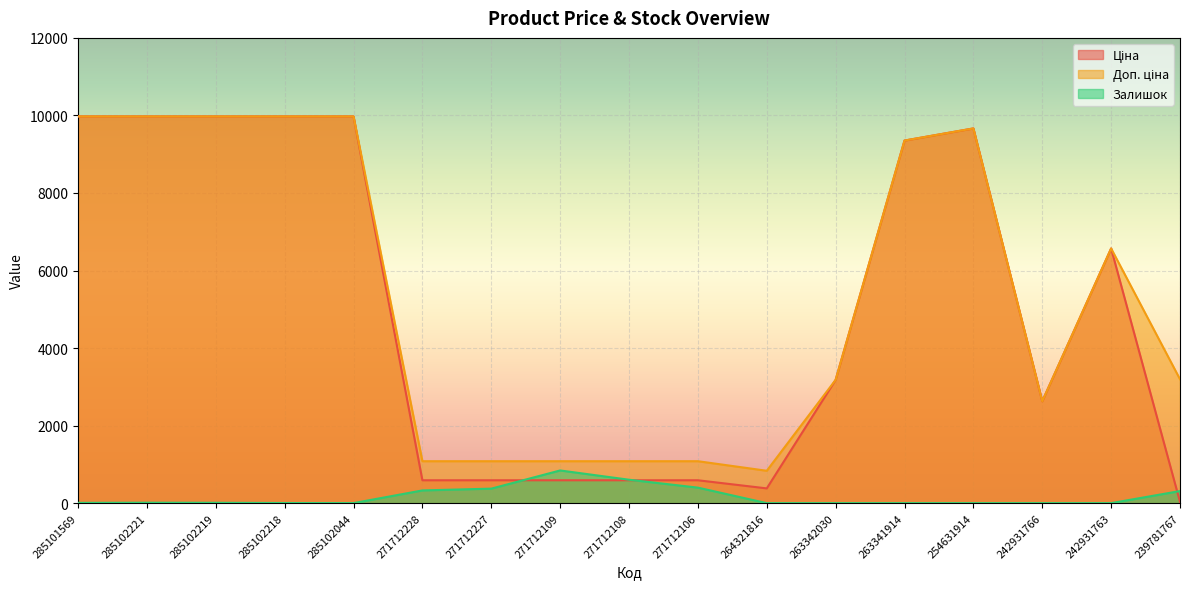

At 264321816, list the series in order from largest to smallest.

Доп. ціна, Ціна, Залишок